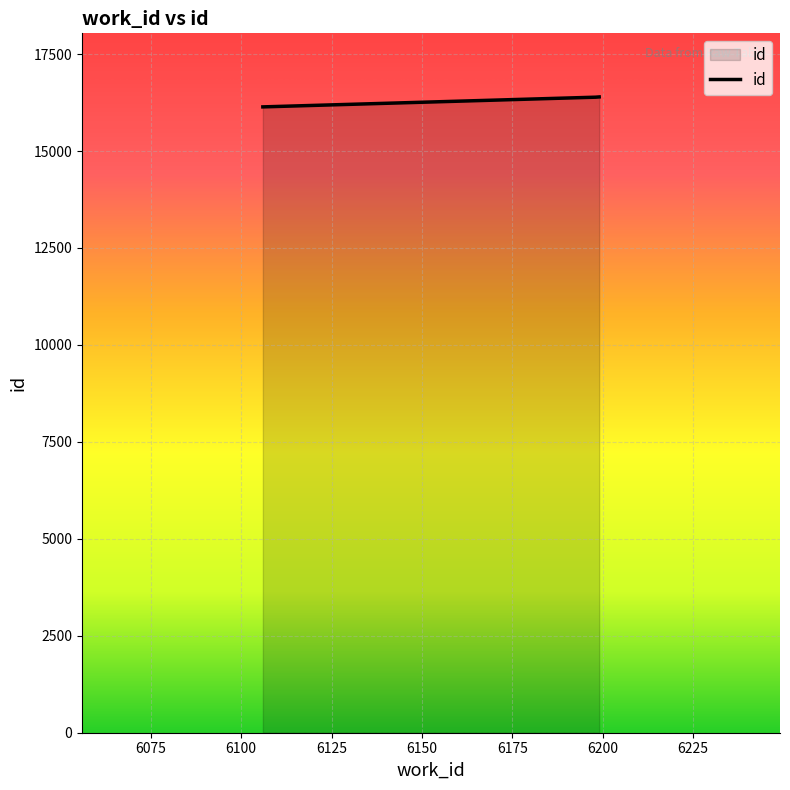

What is the average value?

16307